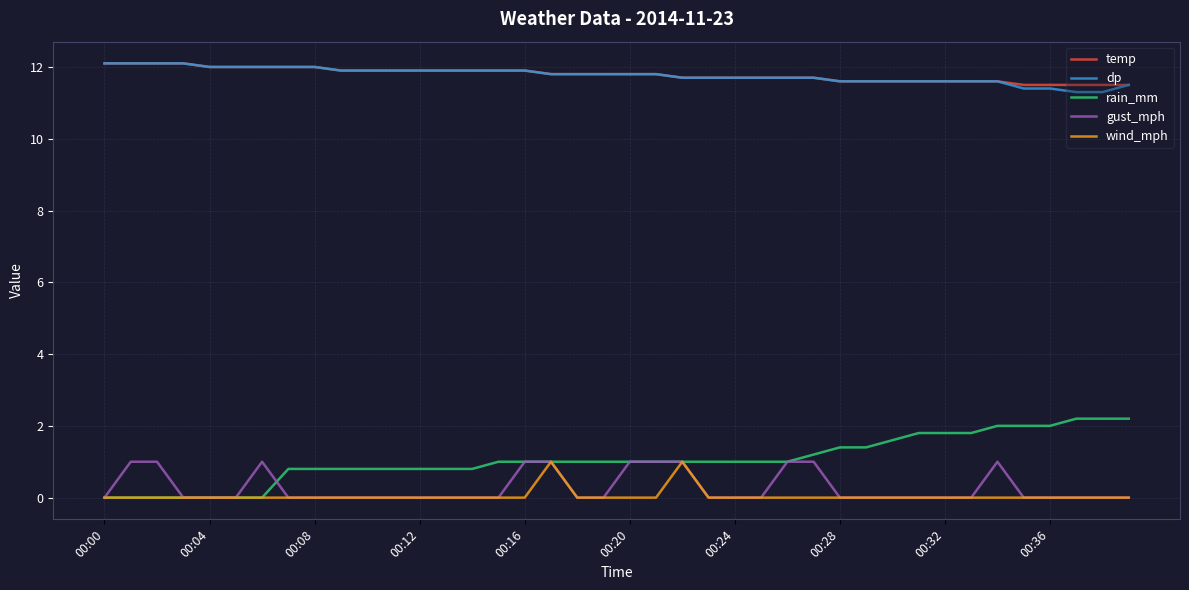

What is the maximum value shown in the chart?

12.1